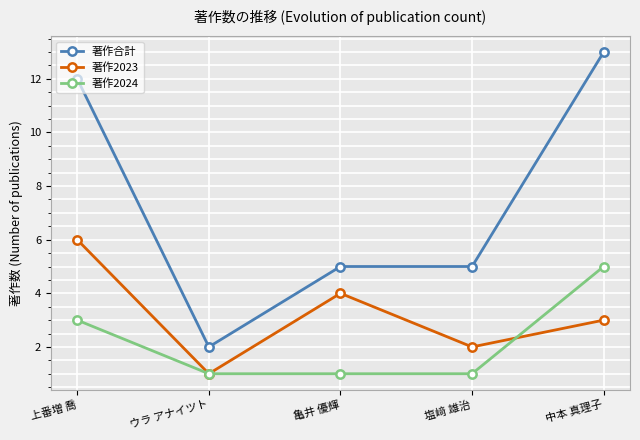

Is the value of 著作合計 at 中本 真理子 greater than the value of 著作2023 at 上番増 喬?

Yes